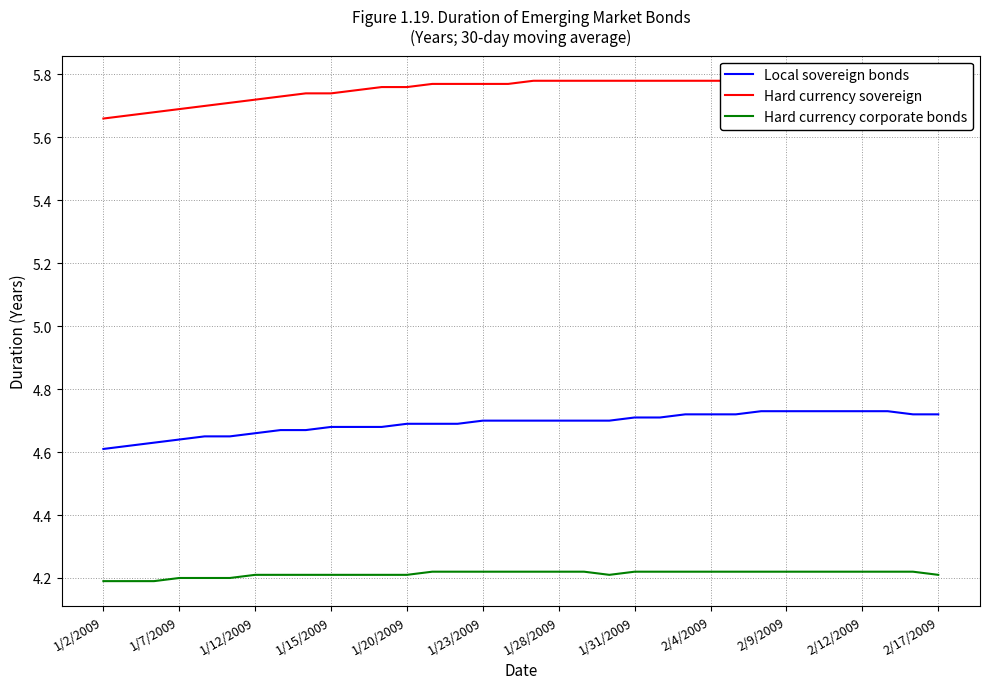

Is it true that Local sovereign bonds equals 4.6 at 1/2/2009?

True